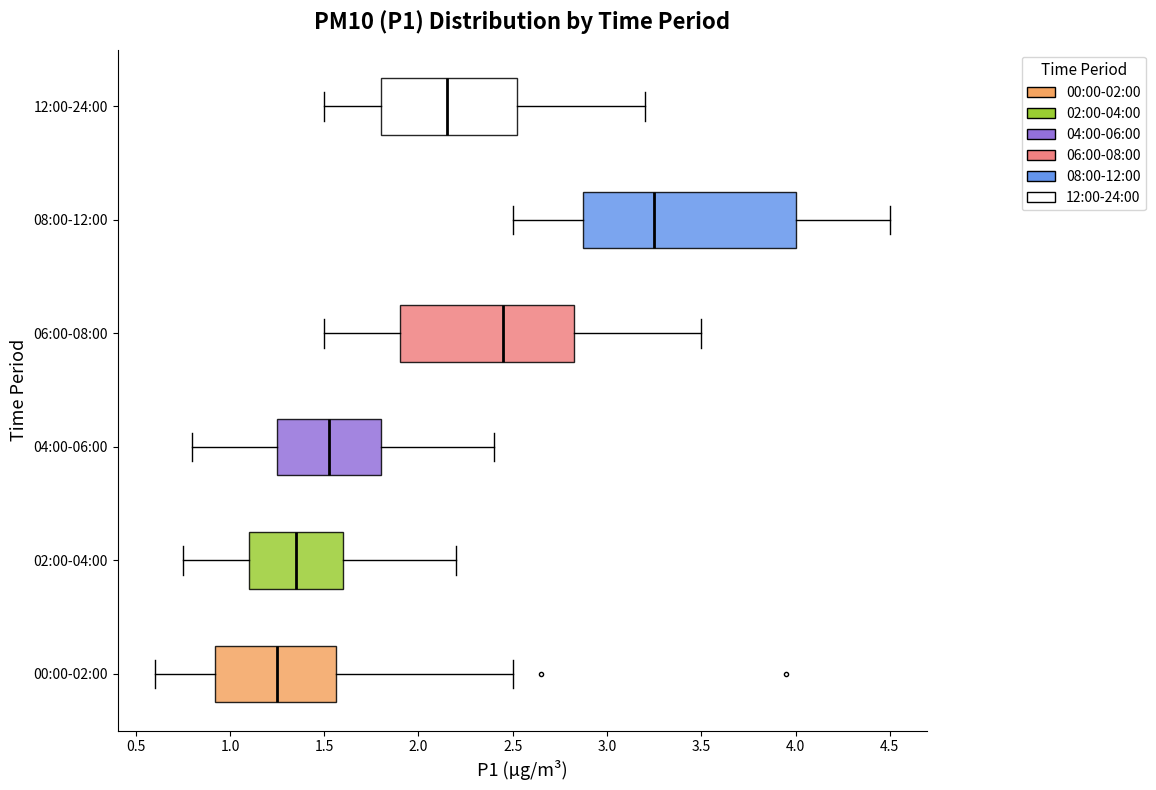

Reading bottom to top, read every box against the x-axis: the position of its median line, the range the box covers, and the ends of its whiskers. The values are not printed on the chart, so give them approximately, as read against the axis.

00:00-02:00: median 1.25, box 0.90 to 1.55, whiskers 0.60 to 2.50
02:00-04:00: median 1.35, box 1.10 to 1.60, whiskers 0.75 to 2.20
04:00-06:00: median 1.55, box 1.25 to 1.80, whiskers 0.80 to 2.40
06:00-08:00: median 2.45, box 1.90 to 2.85, whiskers 1.50 to 3.50
08:00-12:00: median 3.25, box 2.90 to 4.00, whiskers 2.50 to 4.50
12:00-24:00: median 2.15, box 1.80 to 2.55, whiskers 1.50 to 3.20